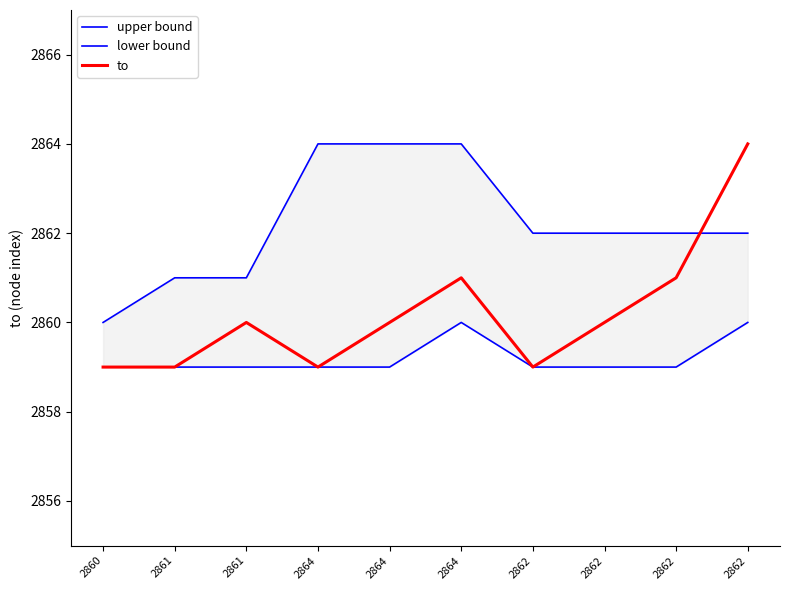

List the series in order of their peak value, lowest first.

lower bound, upper bound, to